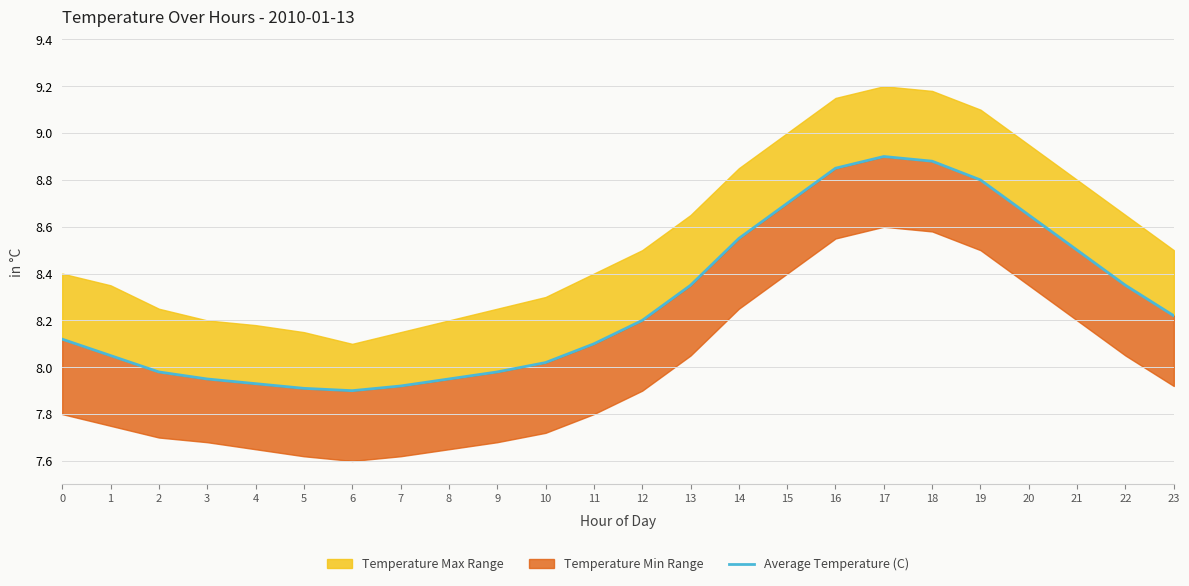

What is the difference between the second highest and second lowest values?

1.0